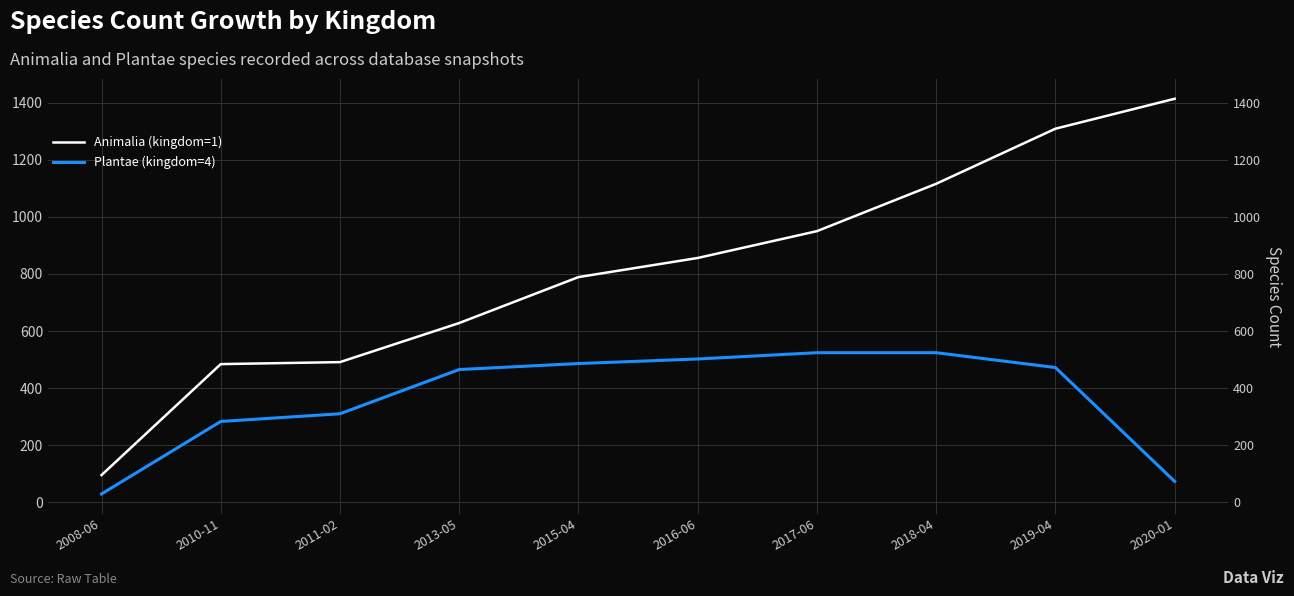

How many values in the Plantae (kingdom=4) series are below 472?

5